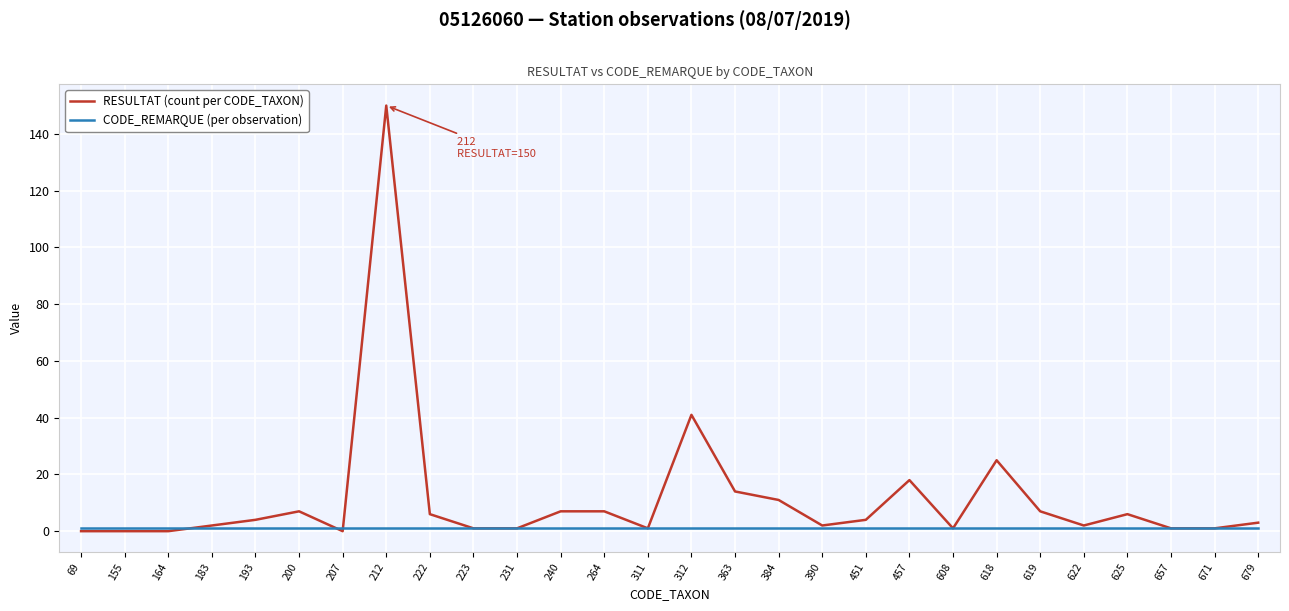

List the series in order of their peak value, lowest first.

CODE_REMARQUE (per observation), RESULTAT (count per CODE_TAXON)